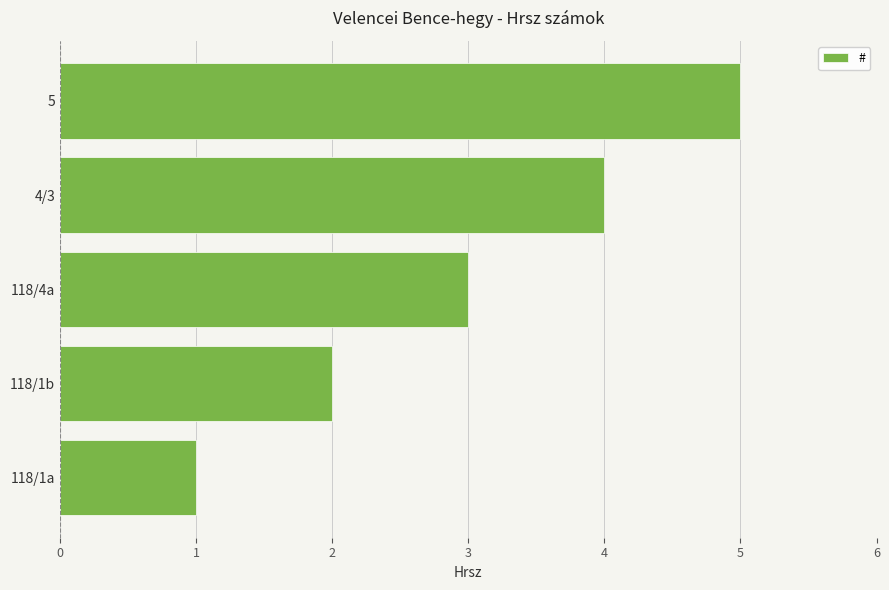

Rank the categories by value from highest to lowest.

5, 4/3, 118/4a, 118/1b, 118/1a